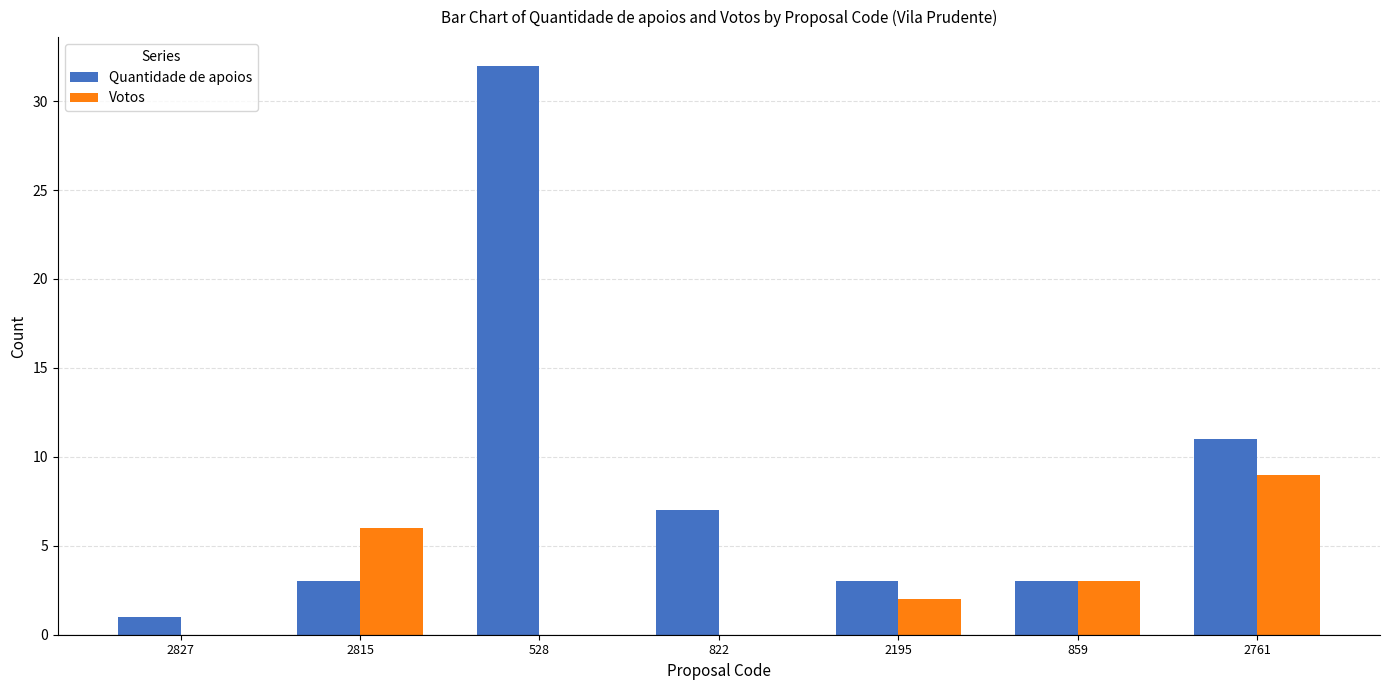

Is it true that Quantidade de apoios equals 3 at 2815?

True